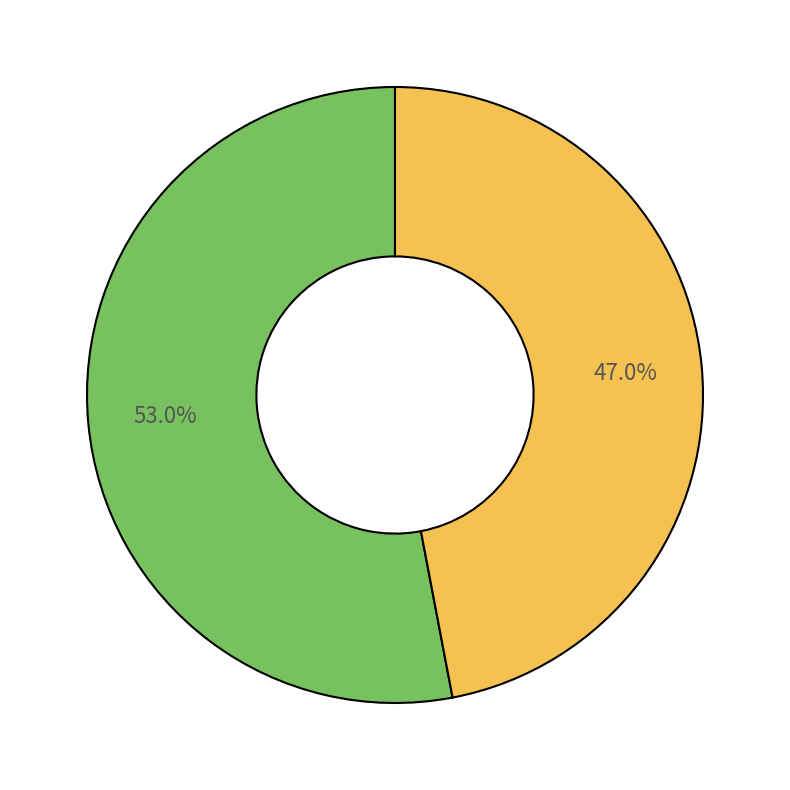

How many segments does this pie chart have?

2